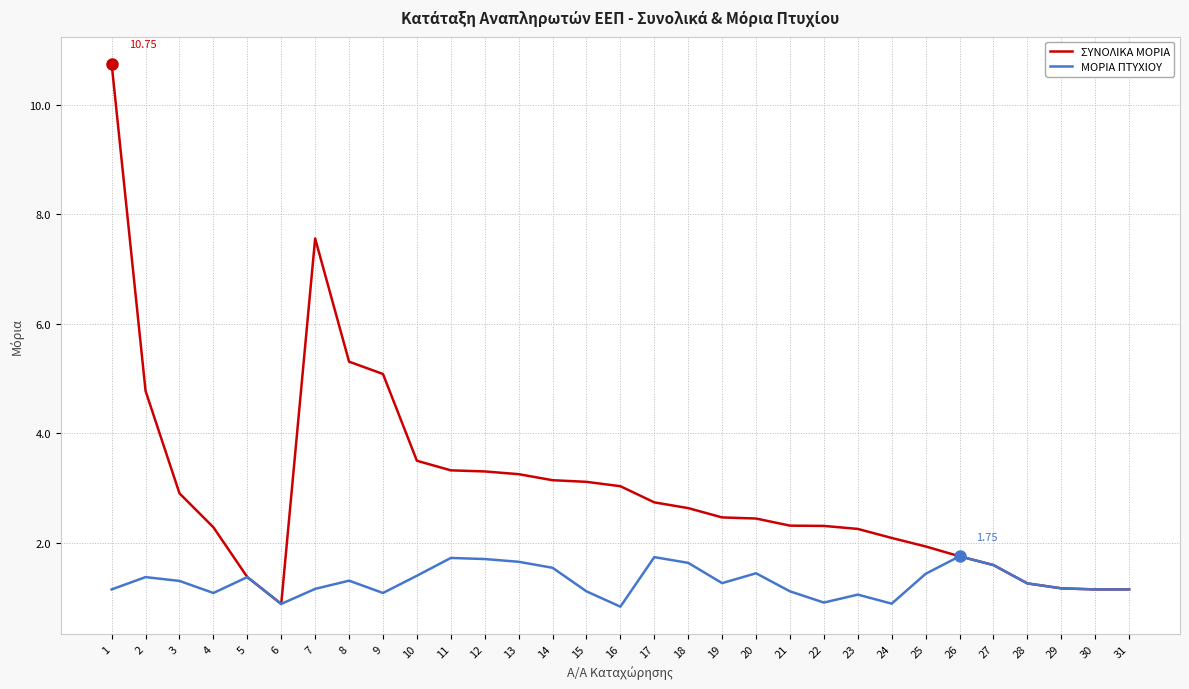

List the series in order of their peak value, highest first.

ΣΥΝΟΛΙΚΑ ΜΟΡΙΑ, ΜΟΡΙΑ ΠΤΥΧΙΟΥ